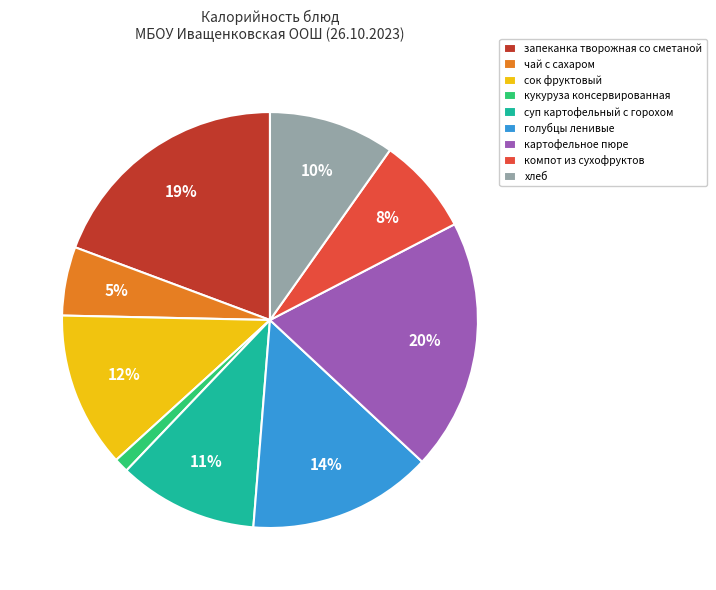

Is компот из сухофруктов the majority of the pie?

No